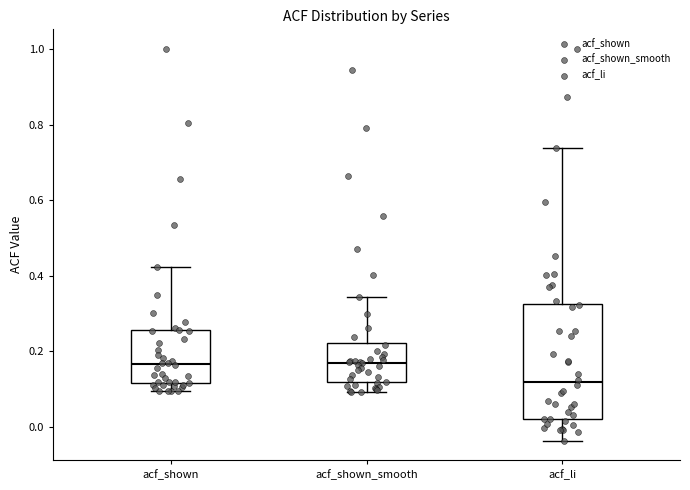

Comparing the boxes themselves (not the whiskers), which one is the tallest?

acf_li